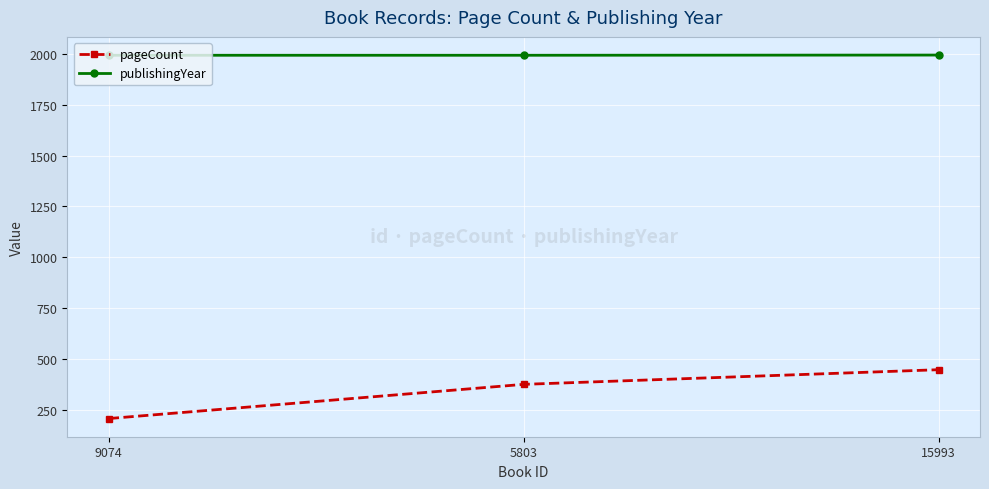

Which series has the widest spread of values?

pageCount